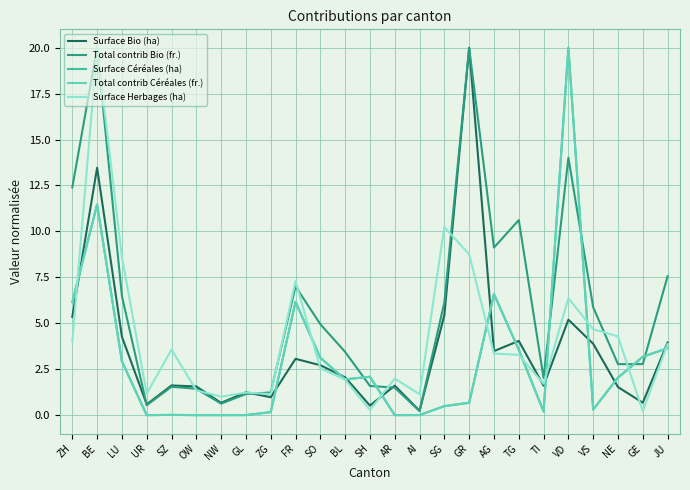

True or false: Total contrib Bio (fr.) has a value of 9.3 at GR.

False